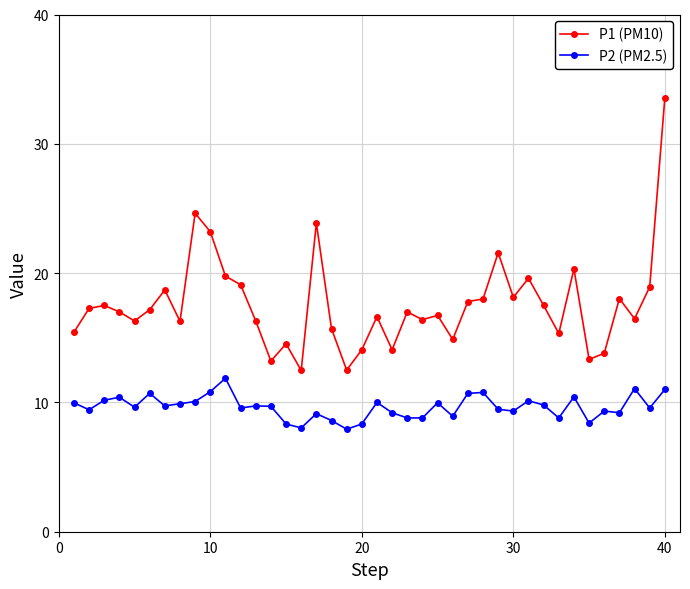

Which series has the widest spread of values?

P1 (PM10)